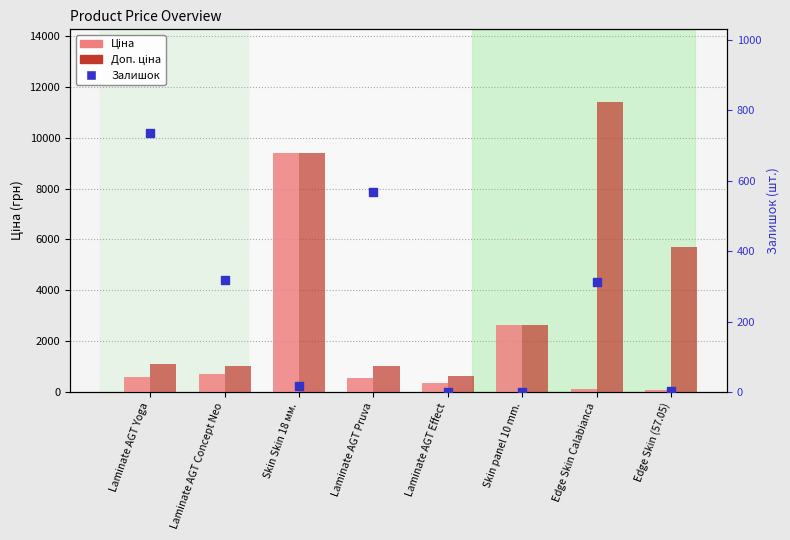

Is the value of Ціна at Edge Skin (57.05) greater than the value of Залишок at Skin panel 10 mm.?

Yes